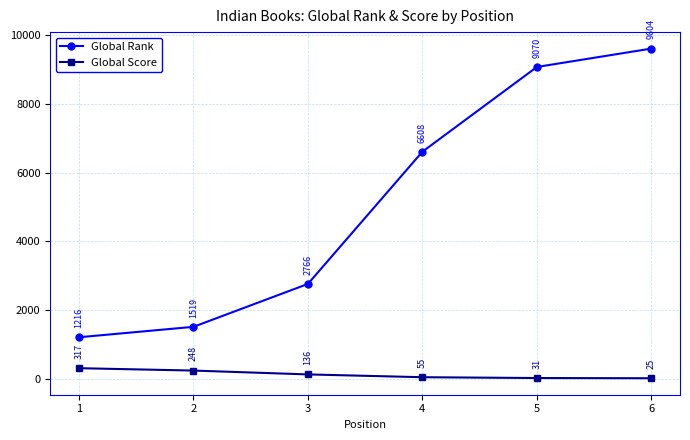

What is the total value across all series at 4?

6663